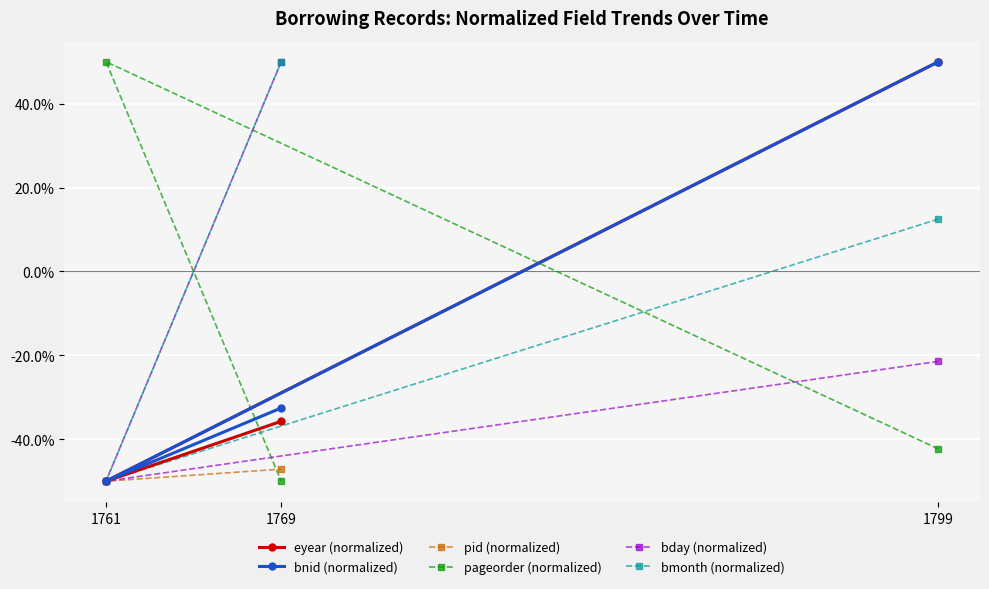

Rank the categories by pageorder (normalized) value from lowest to highest.

1769, 1799, 1761